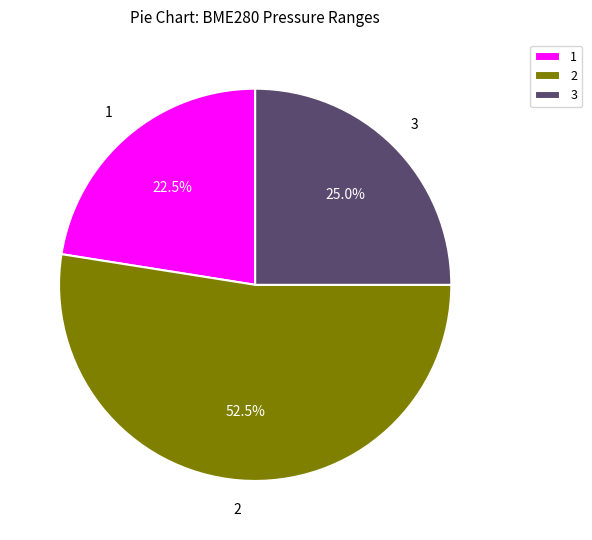

Which has a higher value, 1 or 3?

3